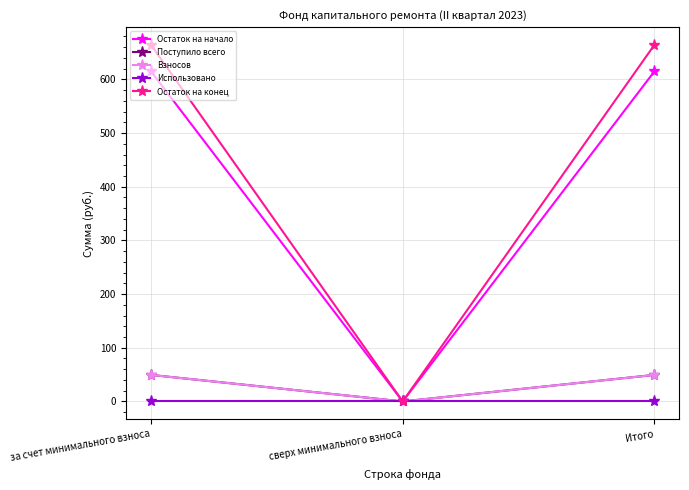

What is the sum of the Взносов values at сверх минимального взноса and за счет минимального взноса?

49.4